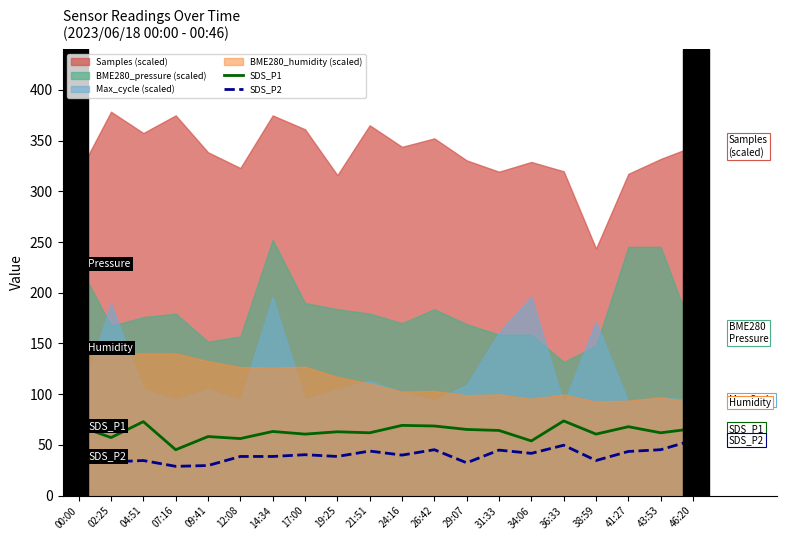

What is the sum of the SDS_P2 values at 41:27 and 46:20?

98.3